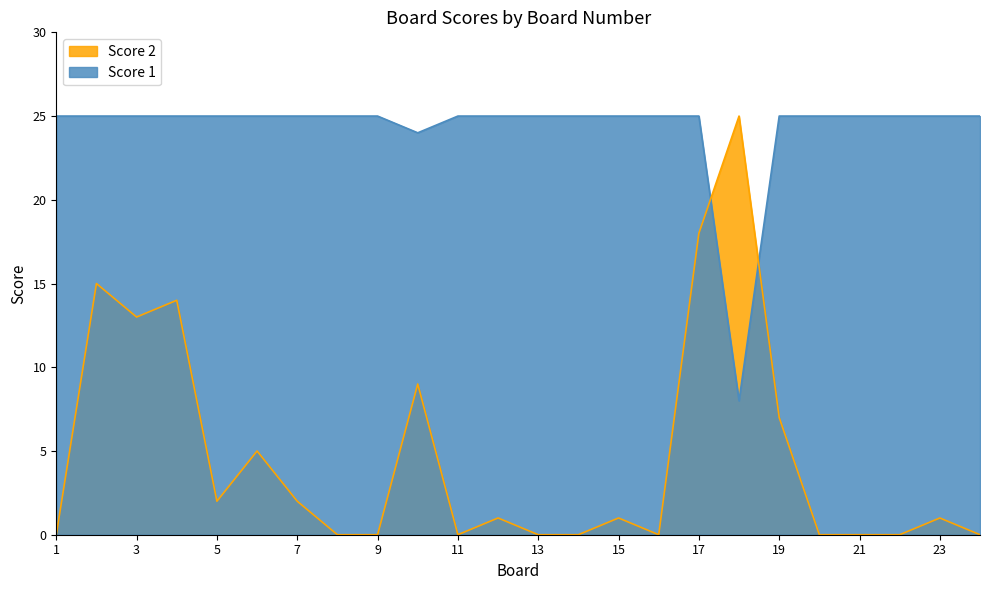

The Score 2 series shows 2 at 7. True or false?

True